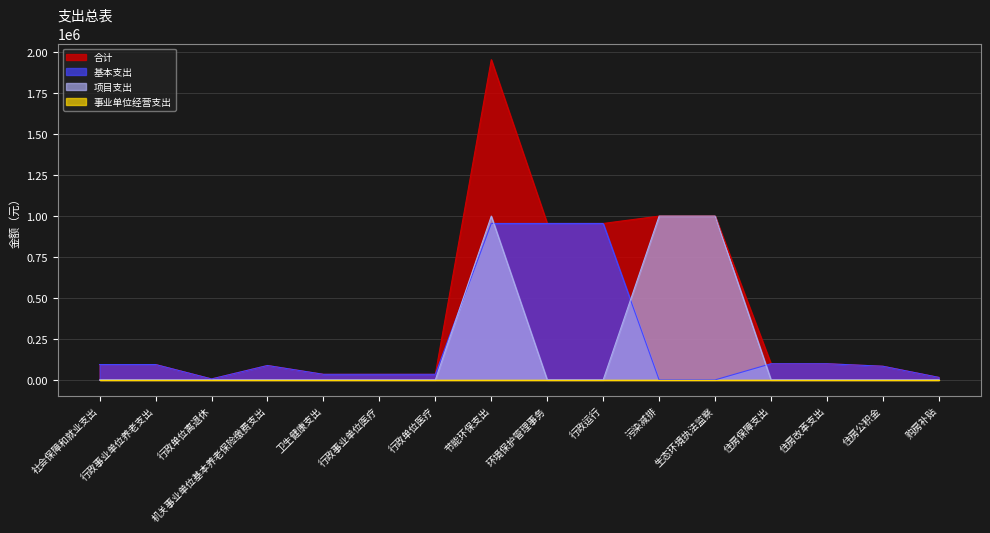

Does the chart have visible grid lines?

Yes